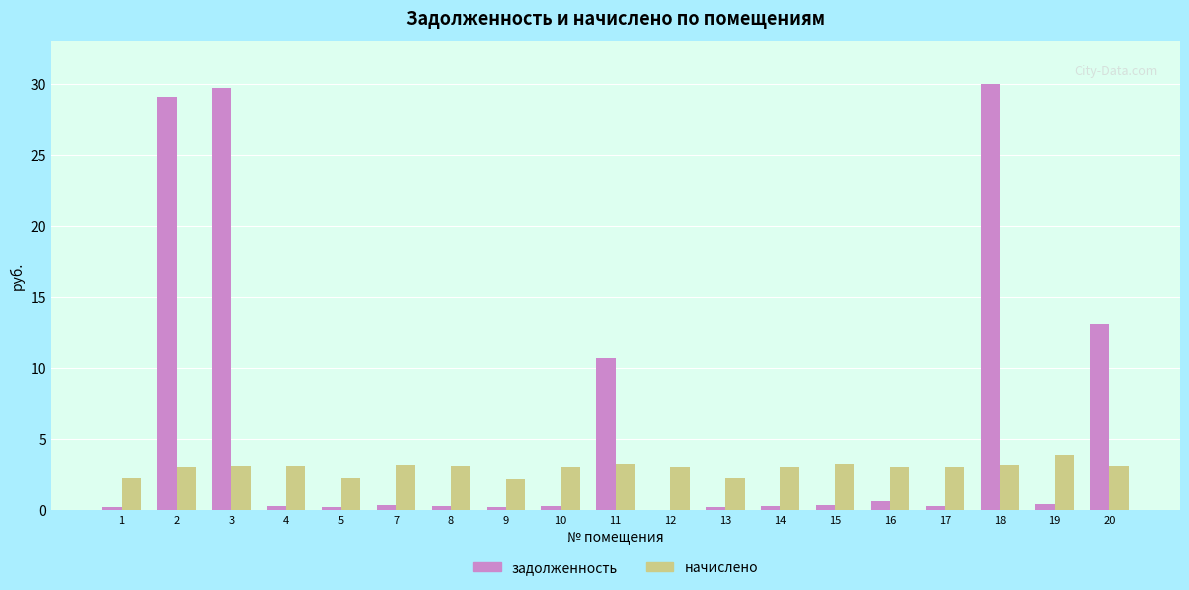

Which series has the largest total across all categories?

задолженность